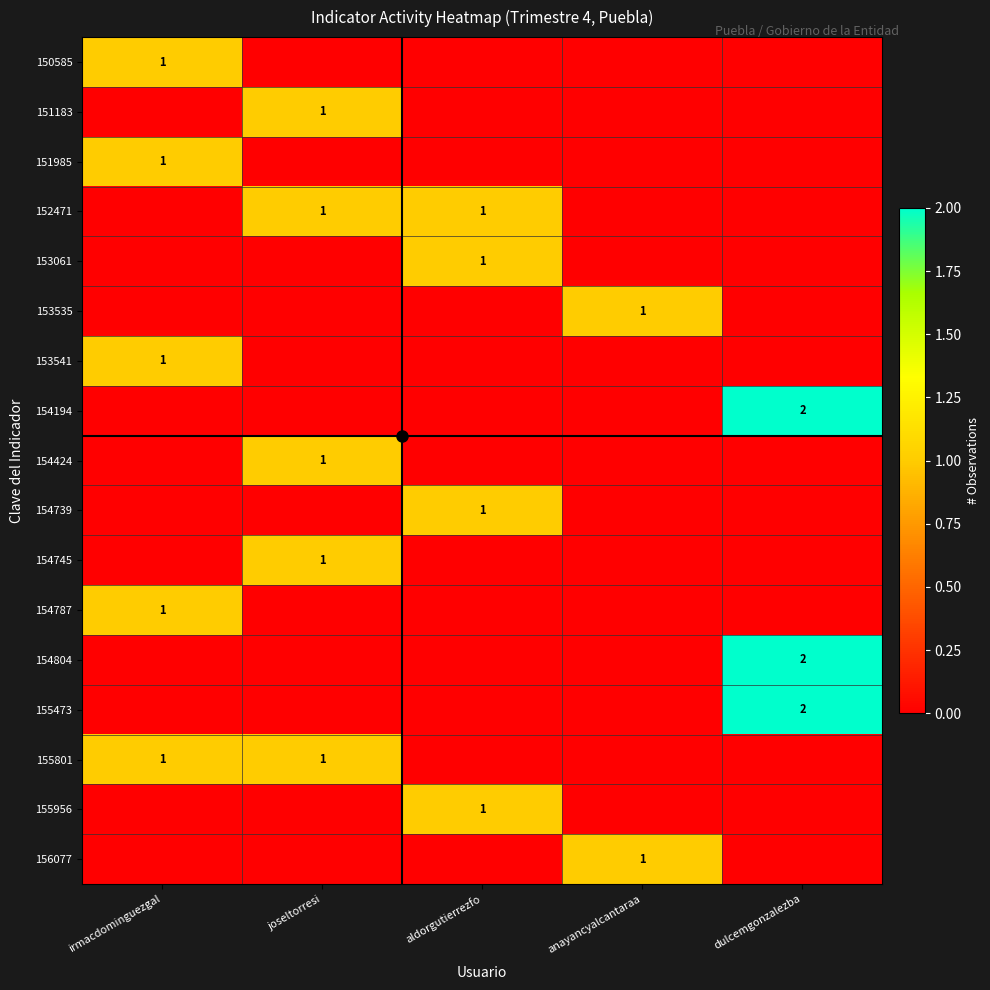

Where is 154424 nearest to the value 0?

irmacdominguezgal